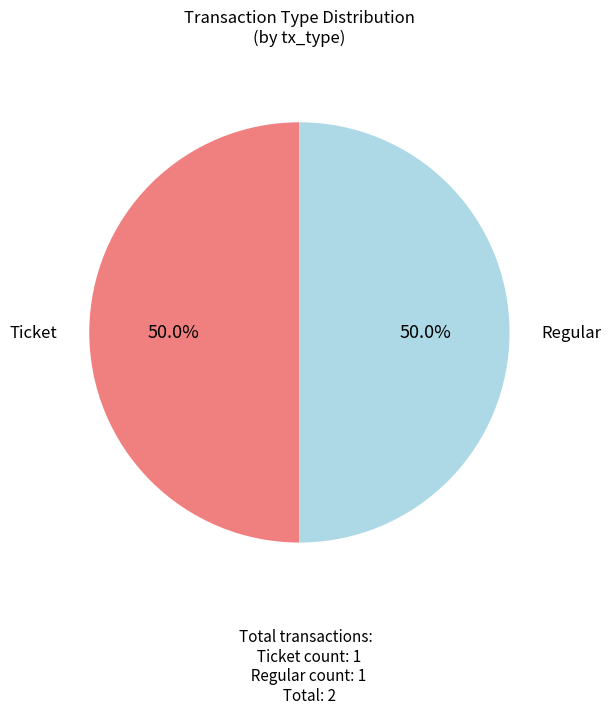

To the nearest percent, what is the combined percentage of Regular and Ticket?

100%